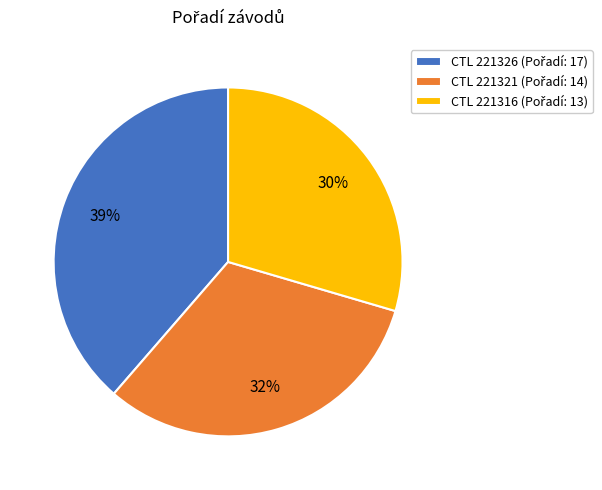

Count the number of slices in the pie.

3